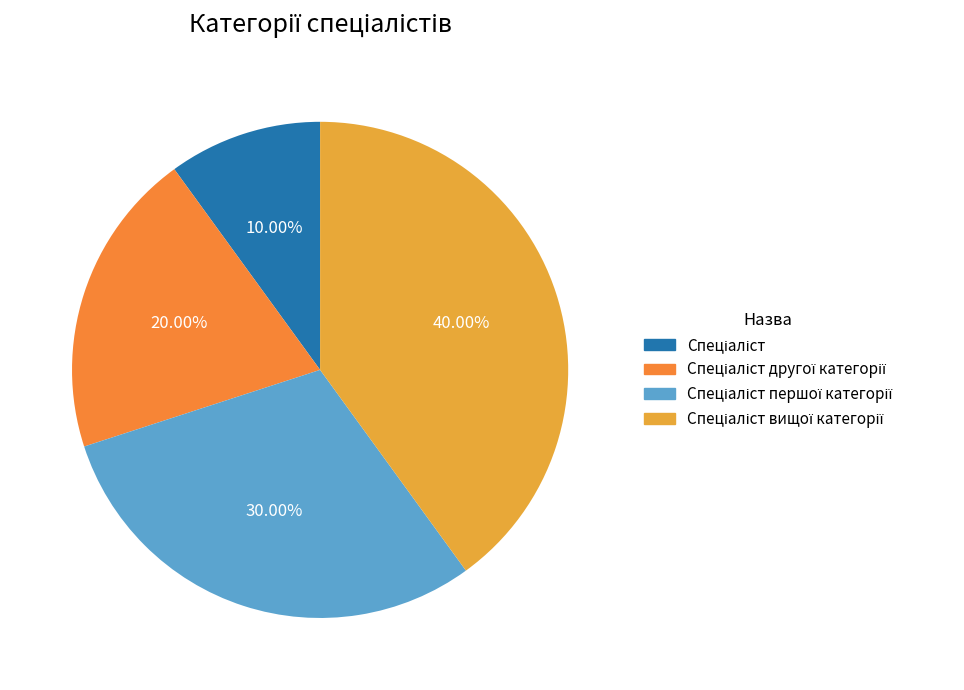

Which has a higher value, Спеціаліст другої категорії or Спеціаліст?

Спеціаліст другої категорії